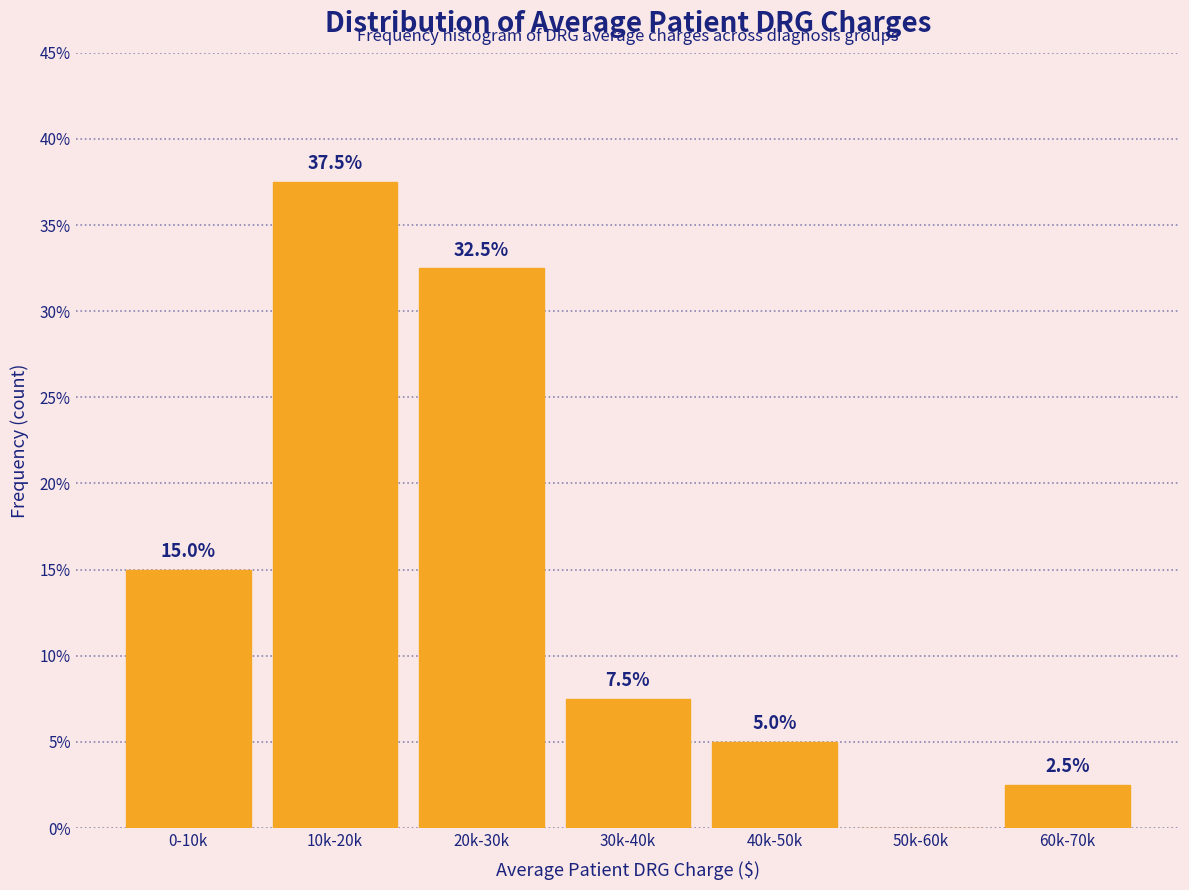

Reading right to left, transcribe all the data shown in this chart.

60k-70k=2.5	50k-60k=0.0	40k-50k=5.0	30k-40k=7.5	20k-30k=32.5	10k-20k=37.5	0-10k=15.0